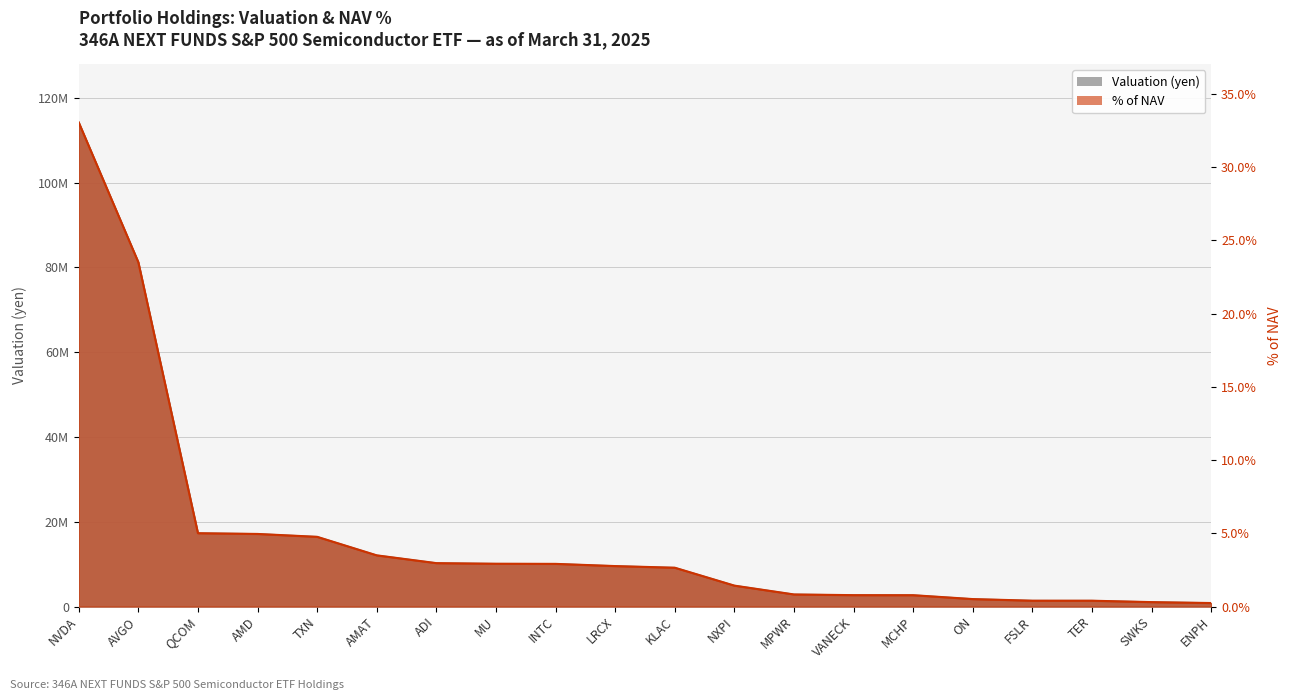

Is the value of Valuation (yen) at AVGO greater than the value of % of NAV at MU?

Yes